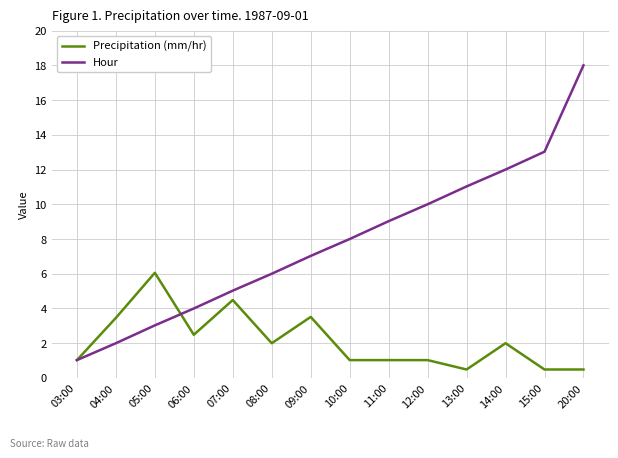

What is the approximate value of Precipitation (mm/hr) at 15:00?

0.5